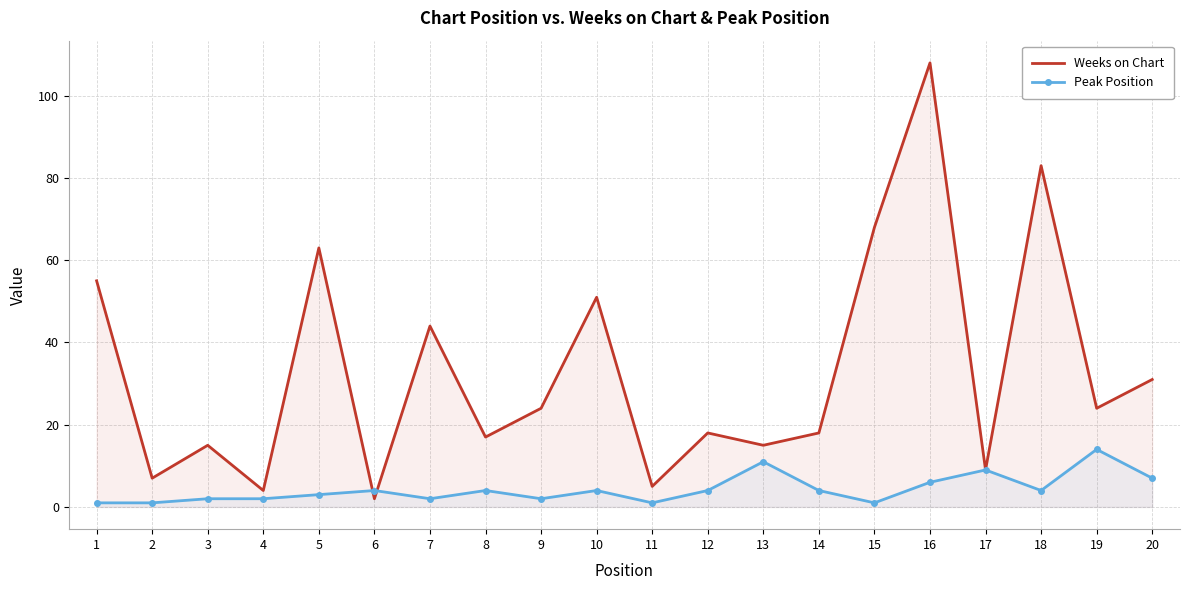

How many data points in Weeks on Chart are less than 24?

10